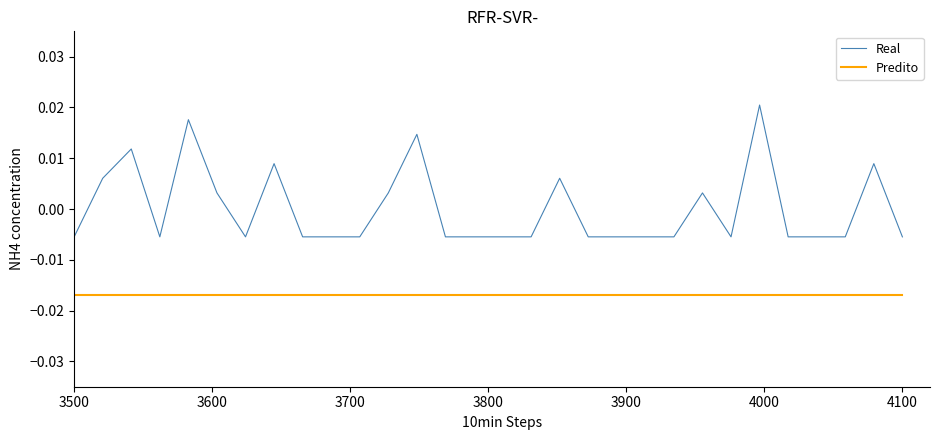

True or false: Predito and Real intersect in this chart.

False